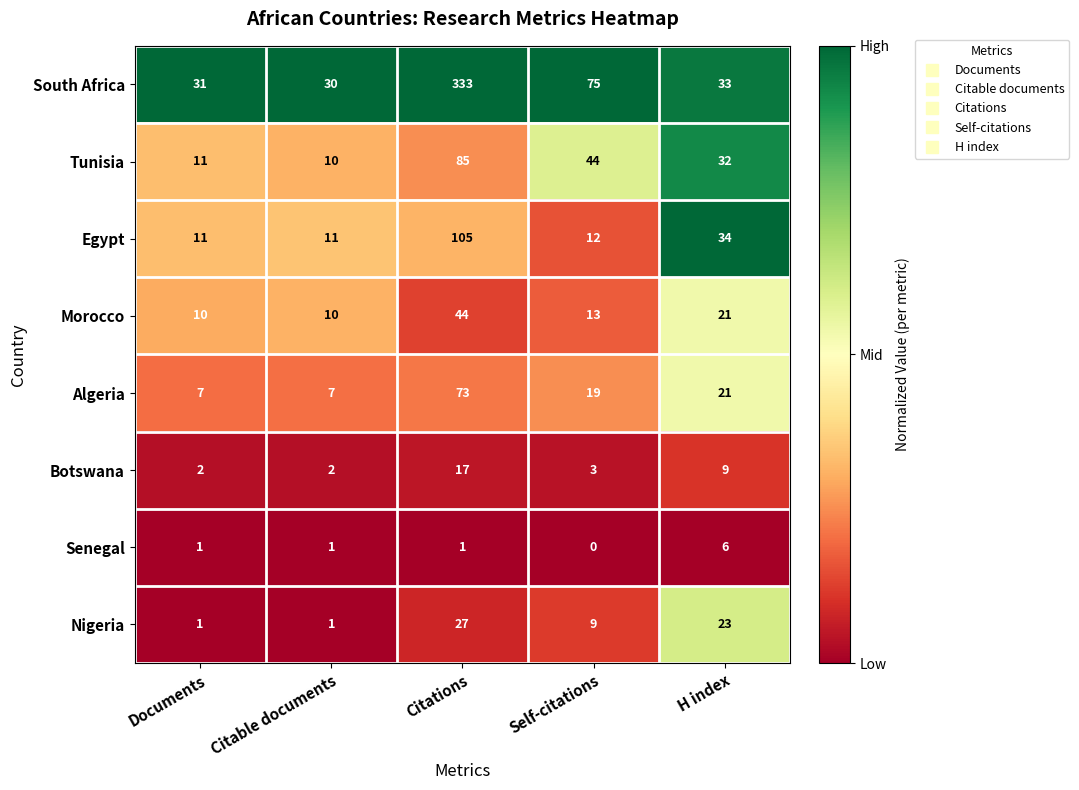

What is the total value across all series at Citable documents?

72